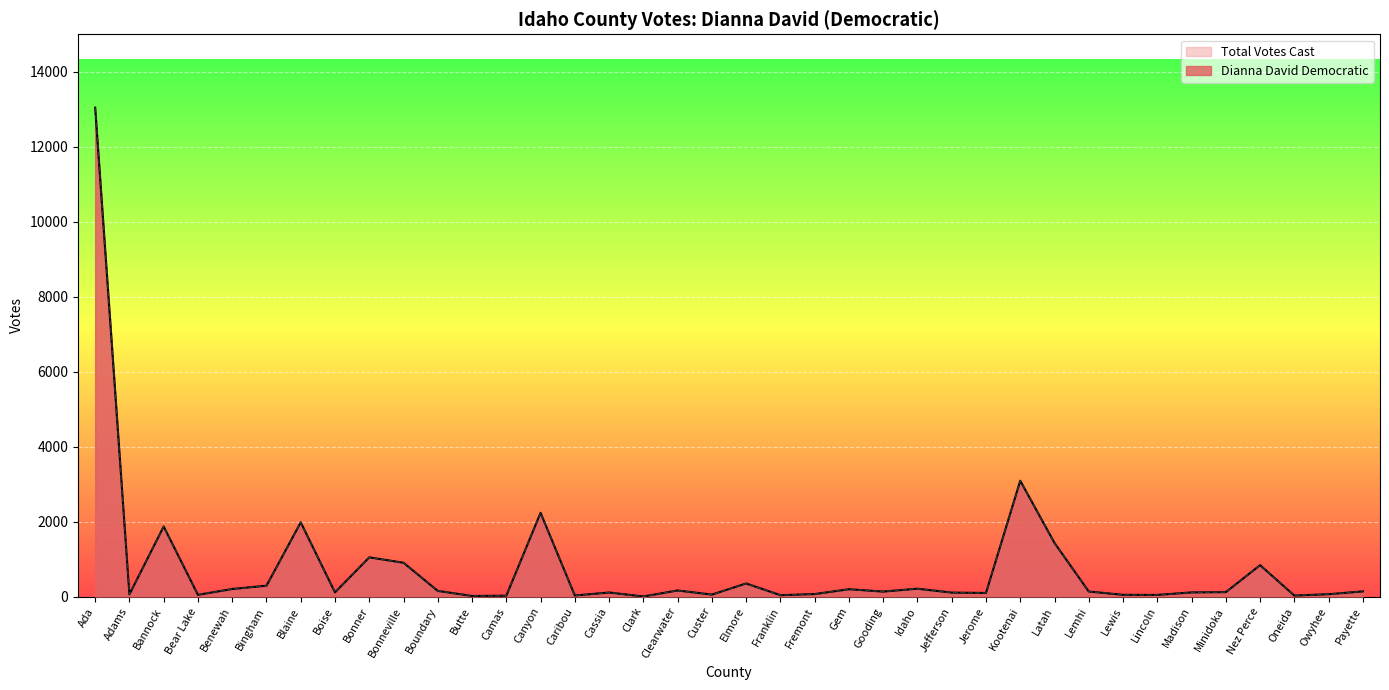

Which series has the largest total across all categories?

Dianna David Democratic